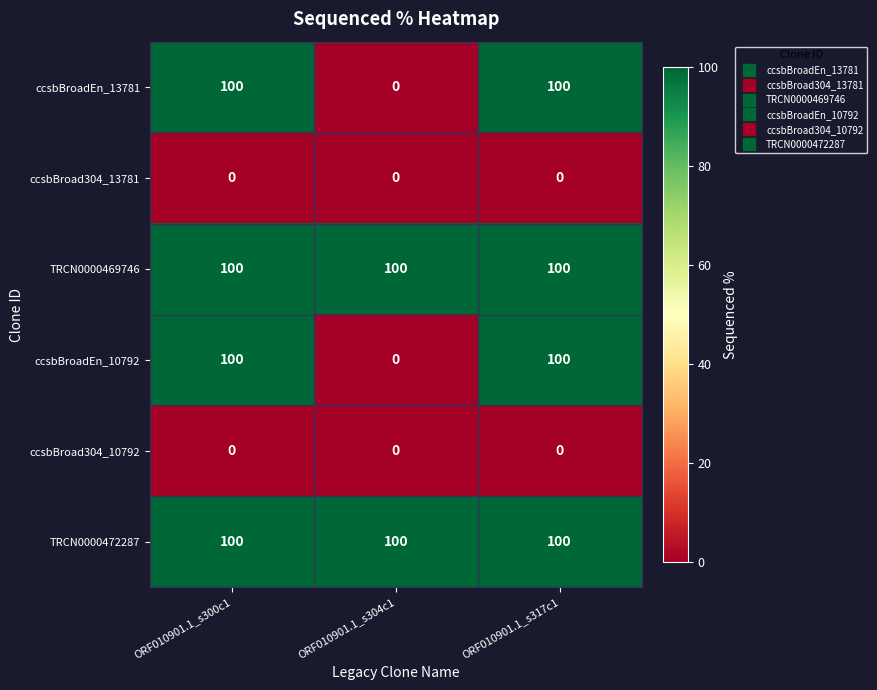

What is the lowest value of the TRCN0000472287 series?

100